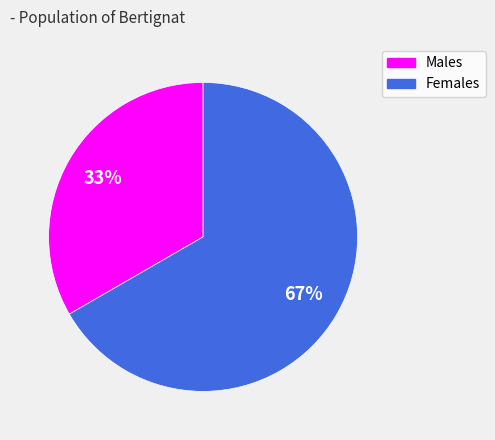

To the nearest percent, what is the average slice percentage?

50%